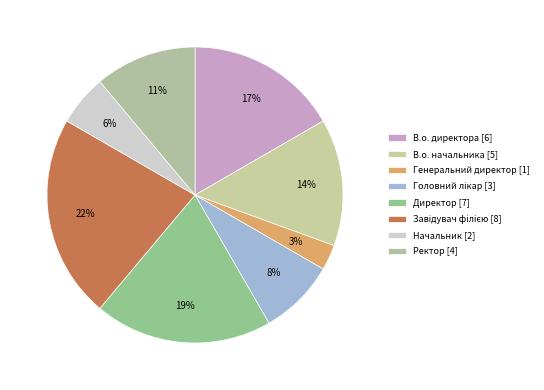

How many segments does this pie chart have?

8